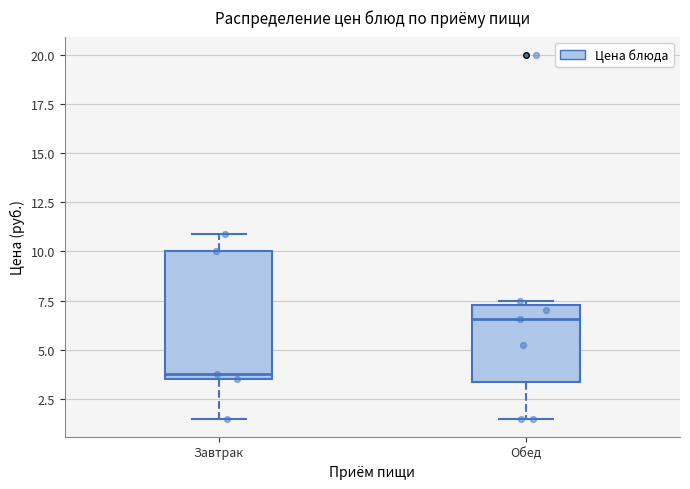

Reading left to right, transcribe this box plot: for each box, give where its median line is, the range the box spans, and where its two whiskers end, as read against the y-axis. The values are not printed on the chart, so give them approximately, as read against the axis.

Завтрак: median 4.0, box 3.5 to 10.0, whiskers 1.5 to 11.0
Обед: median 6.5, box 3.5 to 7.5, whiskers 1.5 to 7.5 (just above the box's upper edge)